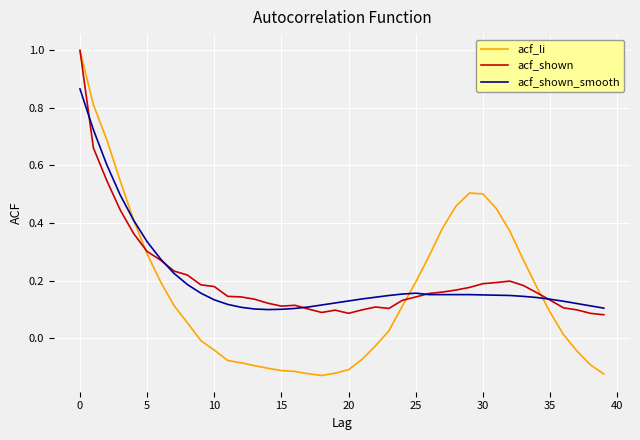

Which series has the widest spread of values?

acf_li